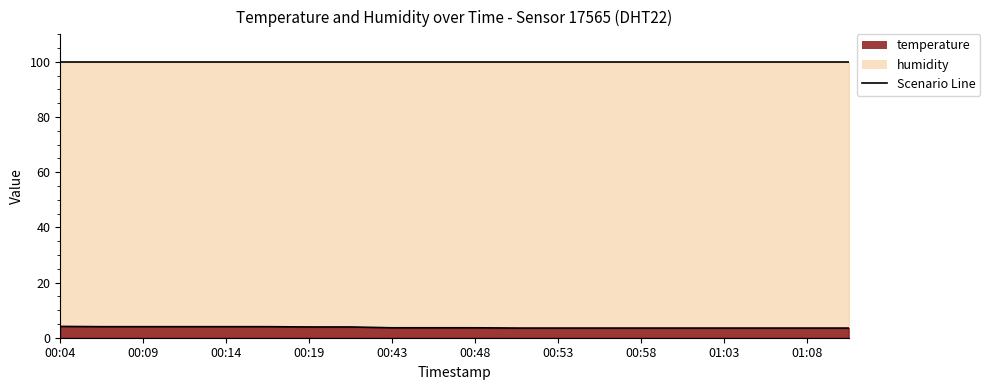

Is it true that the value at 00:21 is 6.8?

False